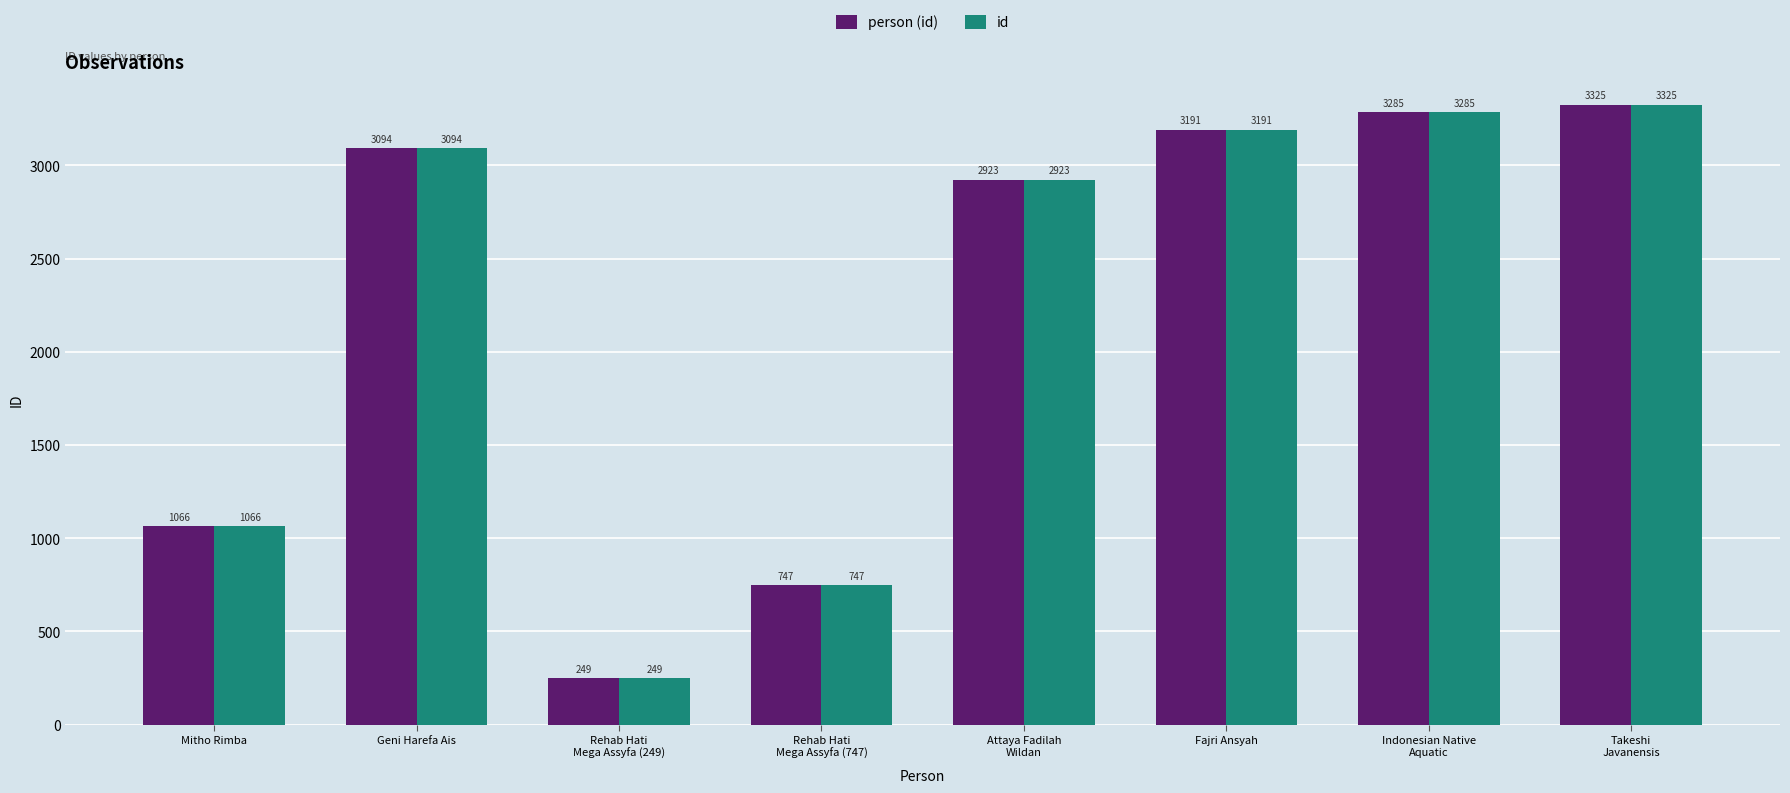

Is the value of id at Takeshi
Javanensis greater than the value of person (id) at Rehab Hati
Mega Assyfa (249)?

Yes